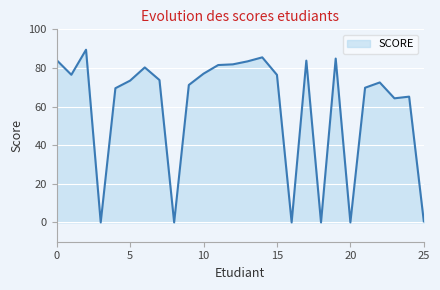

What is the difference between the maximum and minimum values?

89.4